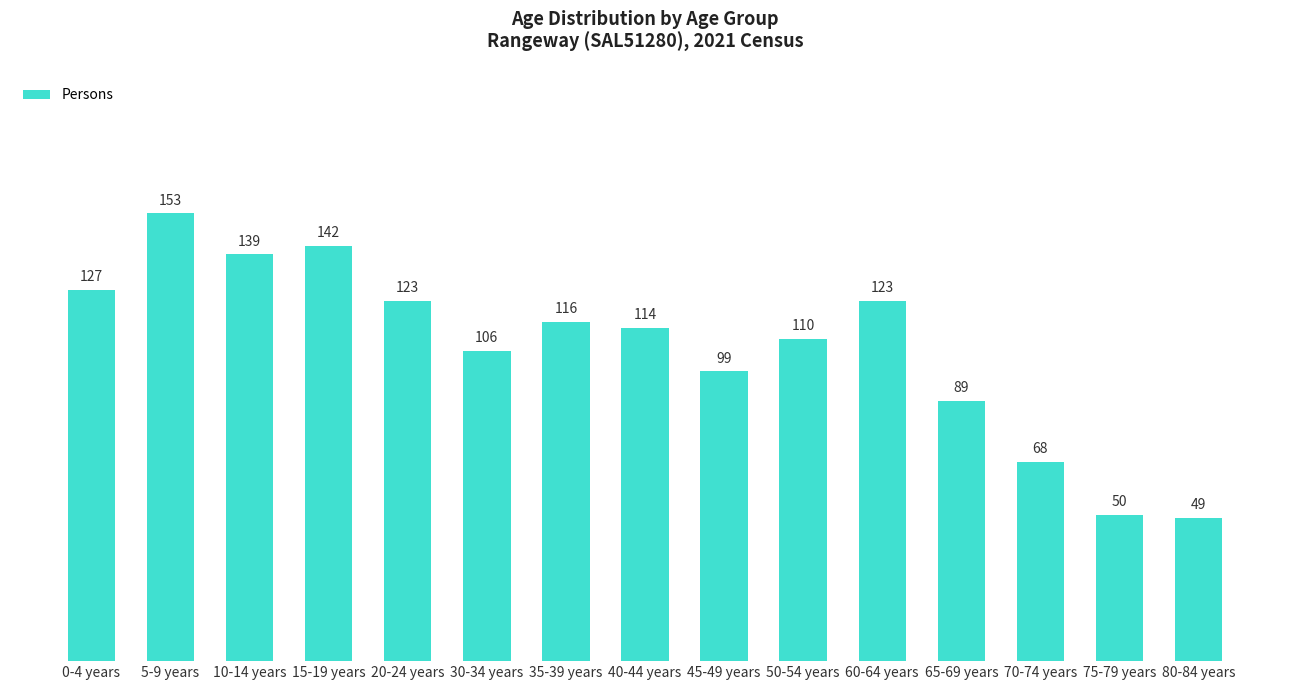

Between 70-74 years and 20-24 years, which is larger?

20-24 years